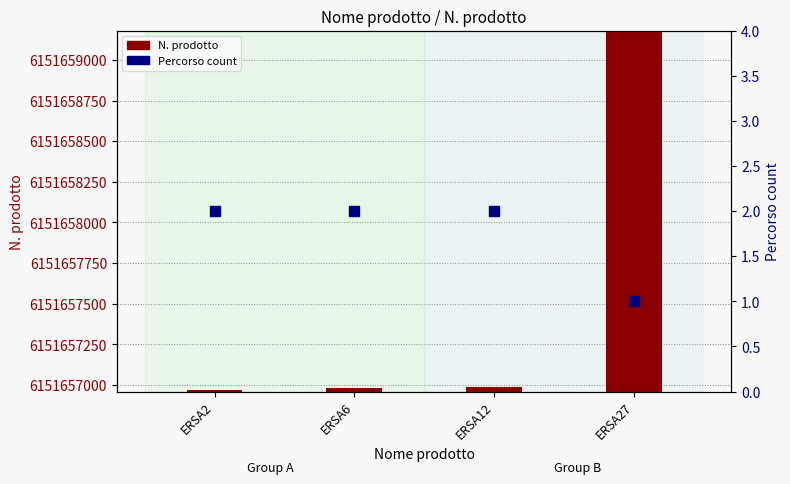

Which series has the largest Y range (max minus min)?

N. prodotto